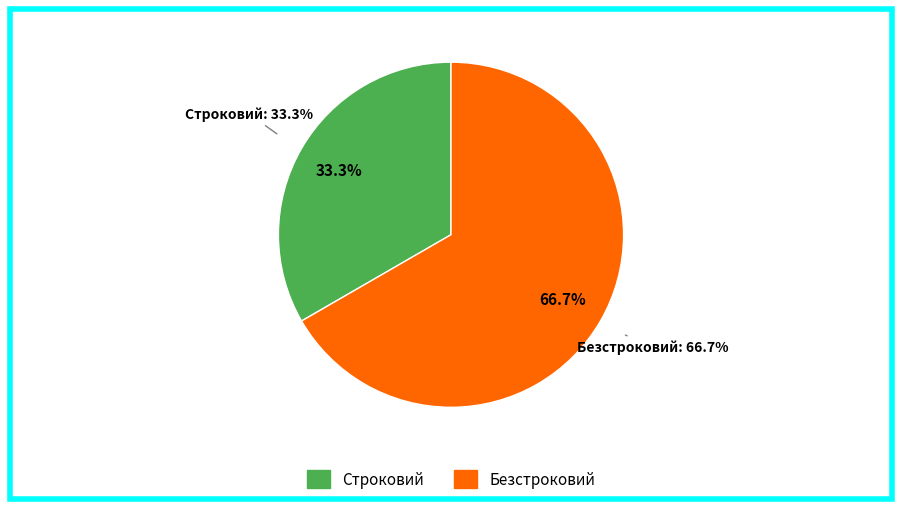

The Безстроковий slice represents 57% of the pie. True or false?

False